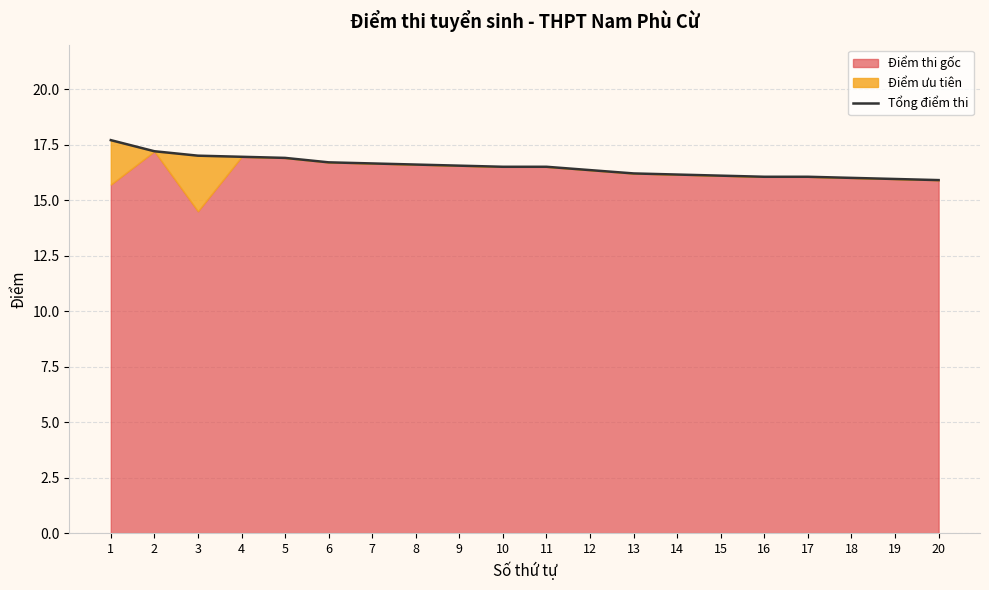

Reading right to left, list all the values displayed in this chart.

15.9	15.9	16.0	16.1	16.1	16.1	16.1	16.2	16.4	16.5	16.5	16.6	16.6	16.6	16.7	16.9	16.9	17.0	17.2	17.7